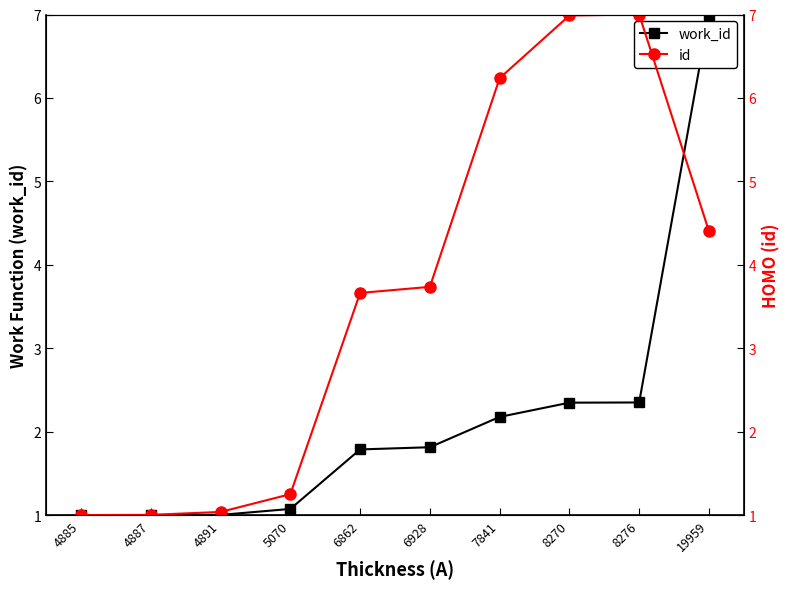

Read the work_id value at 8270.

2.3